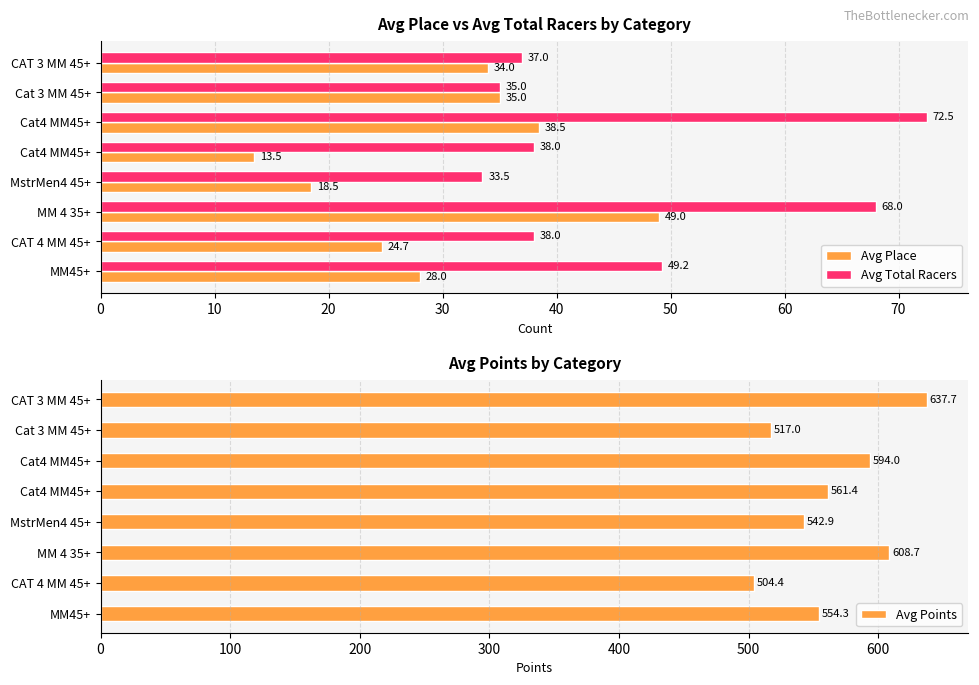

What is the maximum value shown in the chart?

637.7